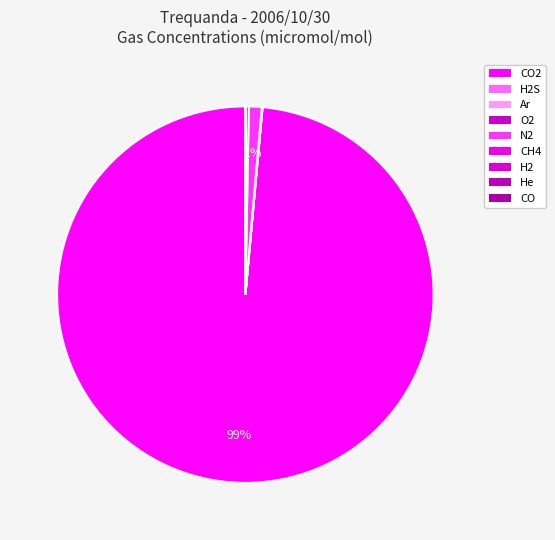

To the nearest percent, what is the difference between the largest and smallest slice percentages?

99%